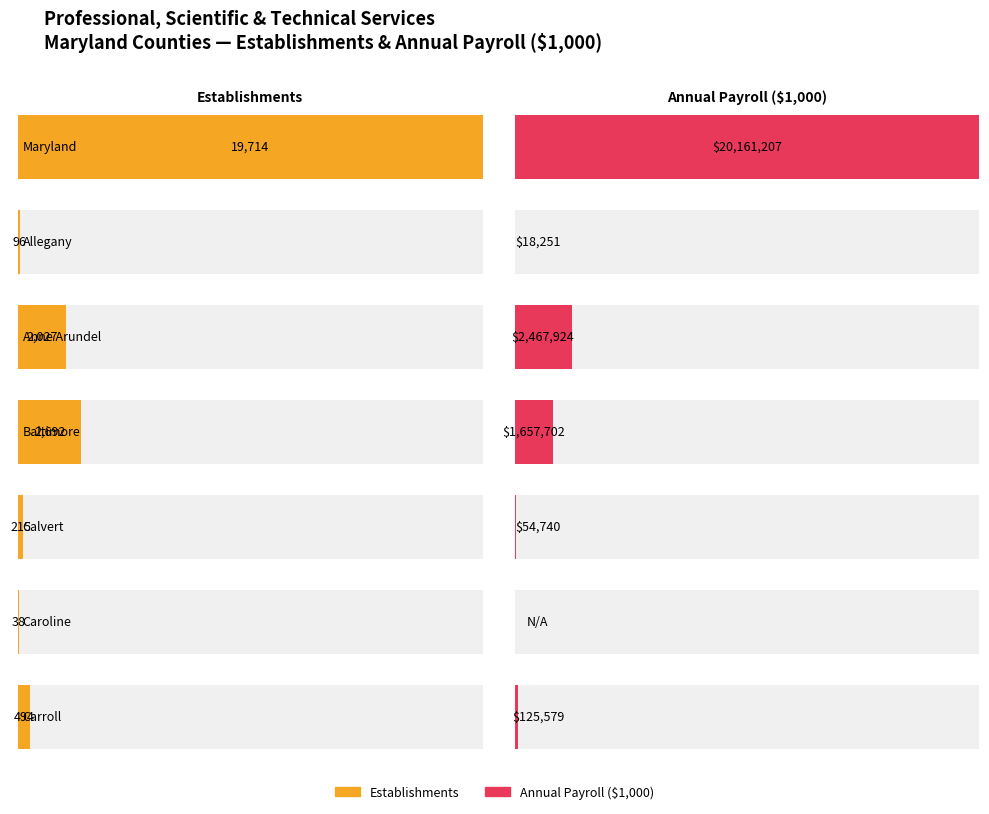

How many data points are less than 494?

3